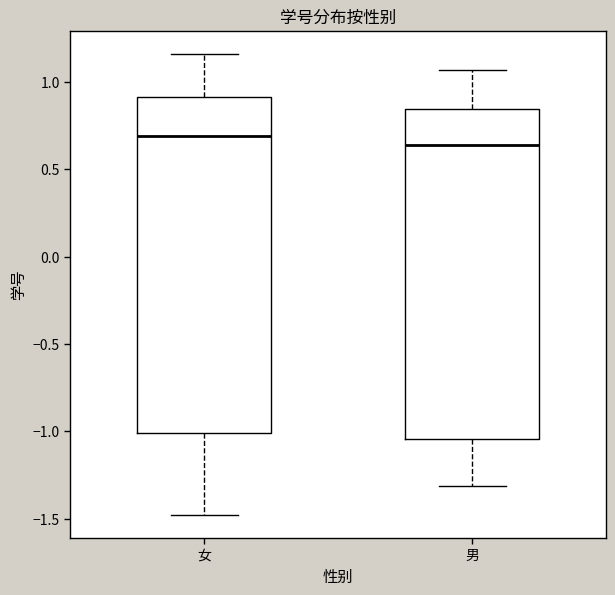

Reading left to right, transcribe this box plot: for each box, give where its median line is, the range the box spans, and where its two whiskers end, as read against the y-axis. The values are not printed on the chart, so give them approximately, as read against the axis.

女: median 0.70, box -1.00 to 0.90, whiskers -1.50 to 1.15
男: median 0.65, box -1.05 to 0.85, whiskers -1.30 to 1.05